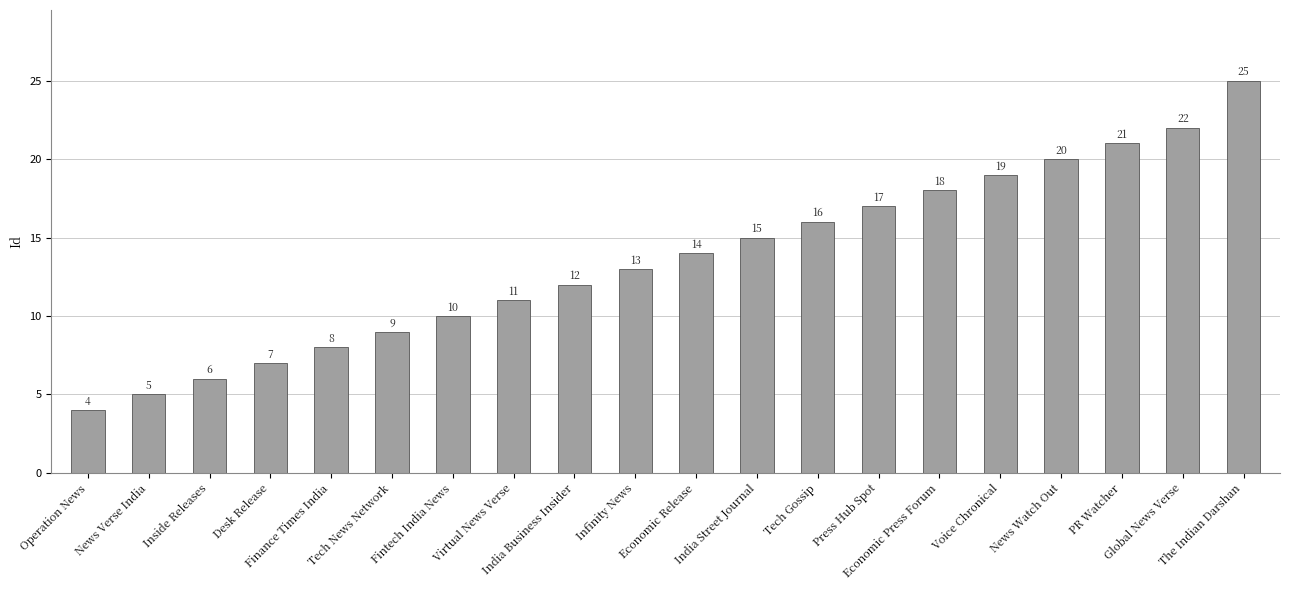

What is the smallest value displayed?

4